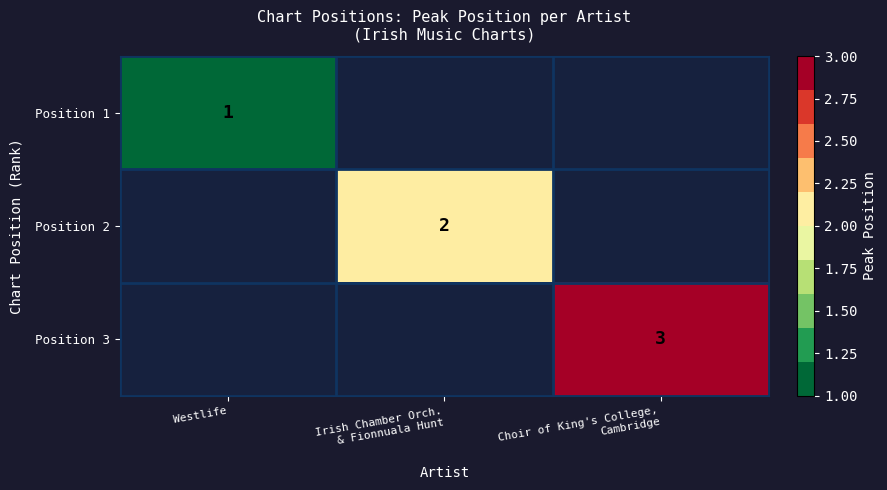

Is it true that Position 1 equals 1 at Westlife?

True